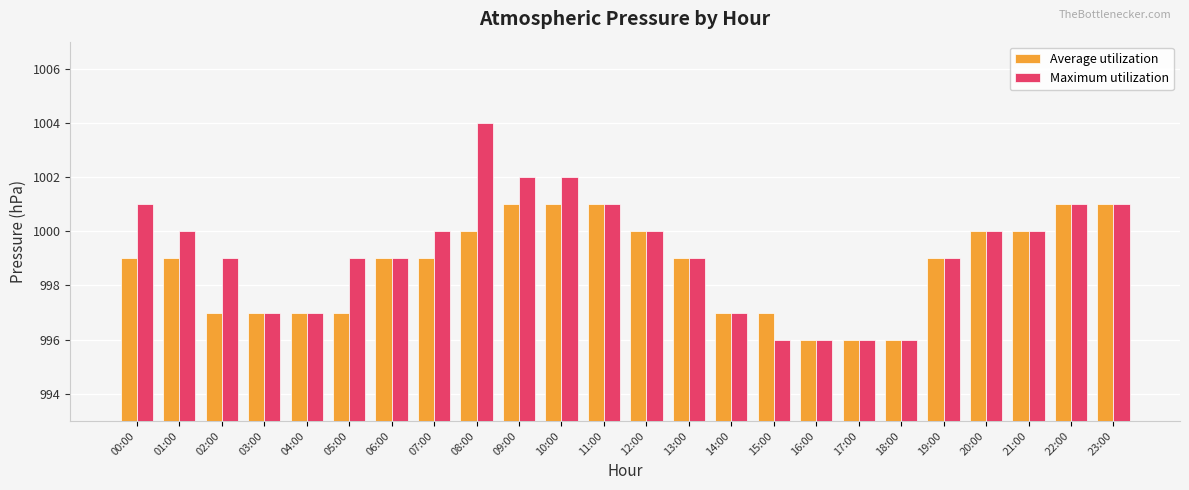

How many groups of bars are there?

24